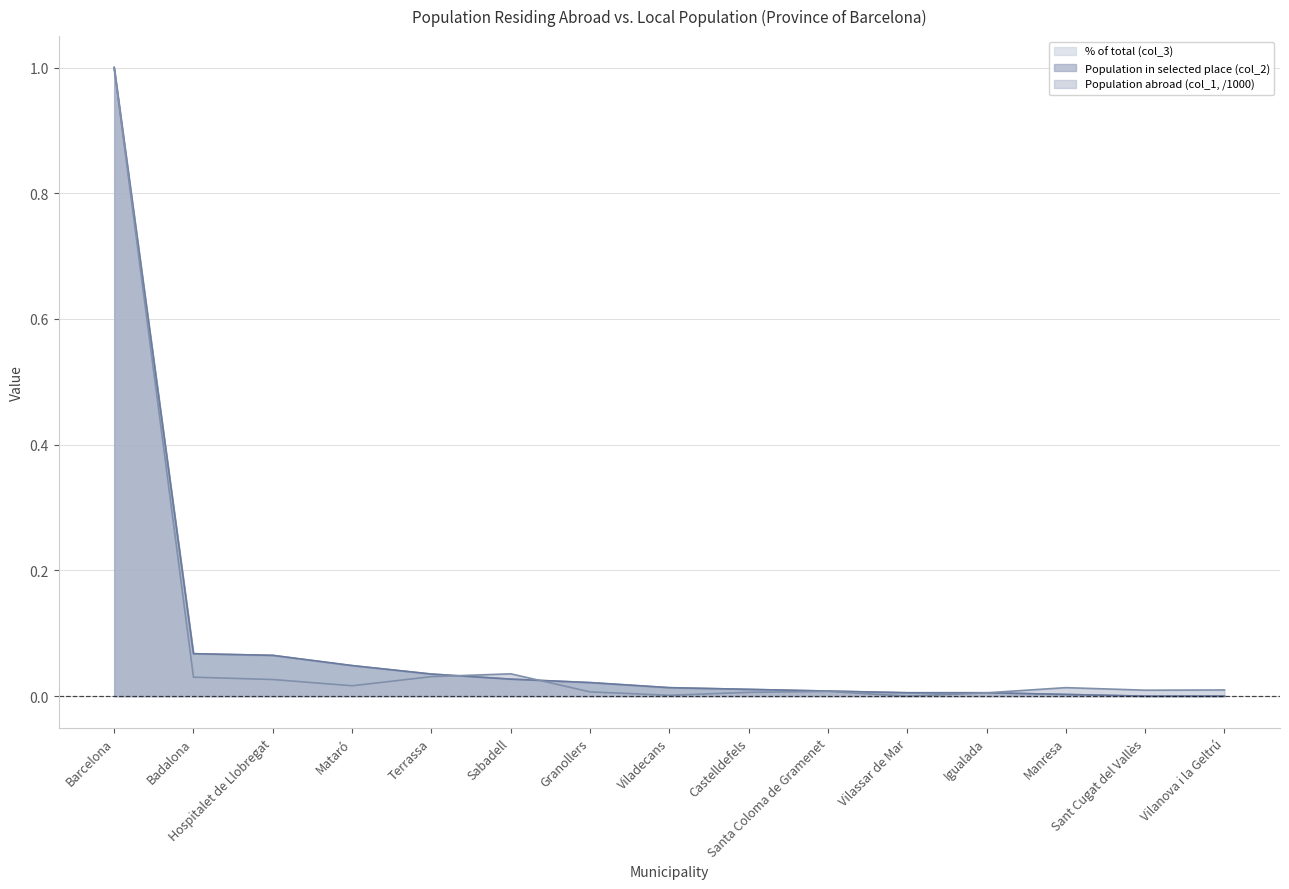

What is the sum of all Population abroad (col_1, /1000) values?

1.2